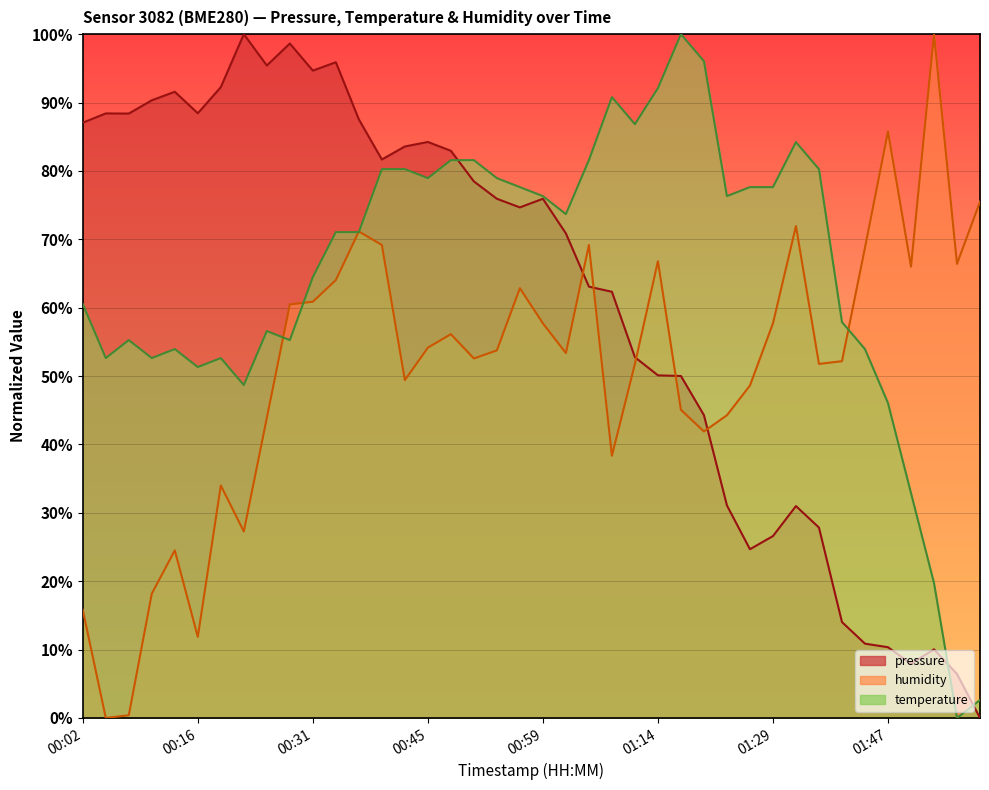

Rank the categories by temperature value from lowest to highest.

02:02, 02:06, 01:53, 01:50, 01:47, 00:22, 00:16, 00:05, 00:11, 00:19, 00:14, 01:44, 00:08, 00:28, 00:25, 01:41, 00:02, 00:31, 00:33, 00:36, 01:02, 00:59, 01:23, 00:56, 01:26, 01:29, 00:45, 00:53, 00:39, 00:42, 01:35, 00:48, 00:50, 01:05, 01:32, 01:11, 01:08, 01:14, 01:20, 01:17